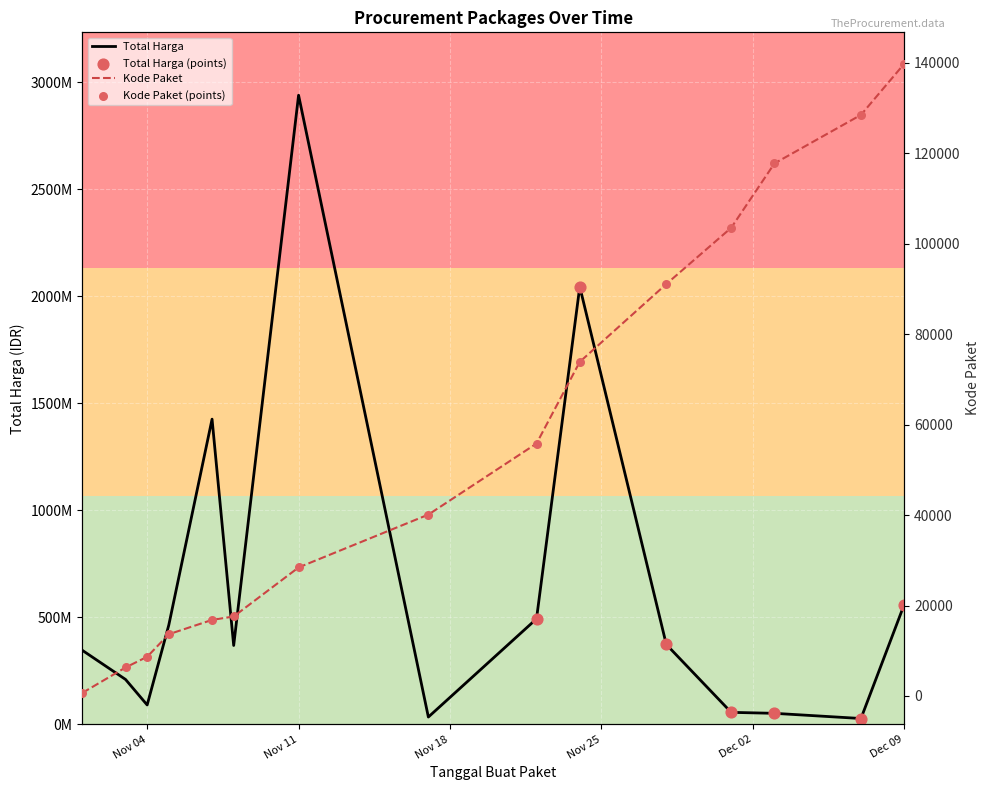

At which category is the sum across all series the highest?

Nov 11